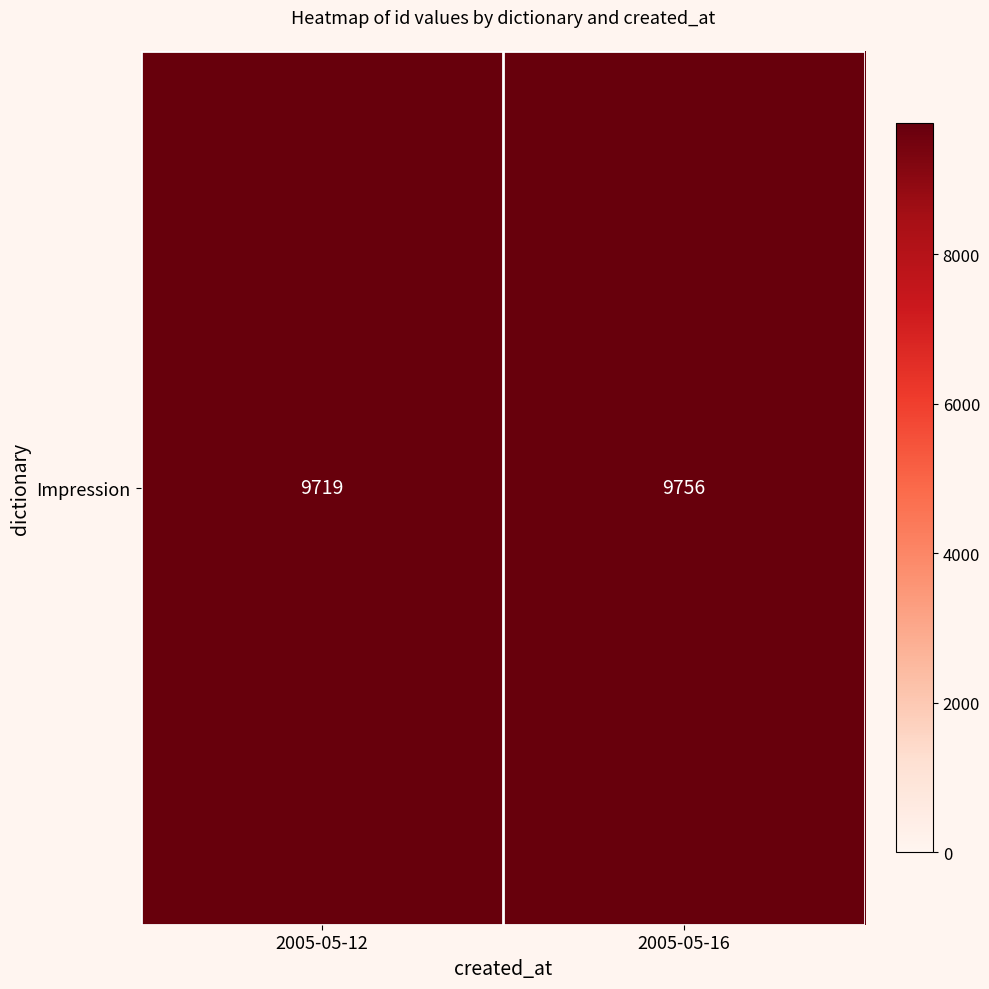

How many data points are less than 9756?

1